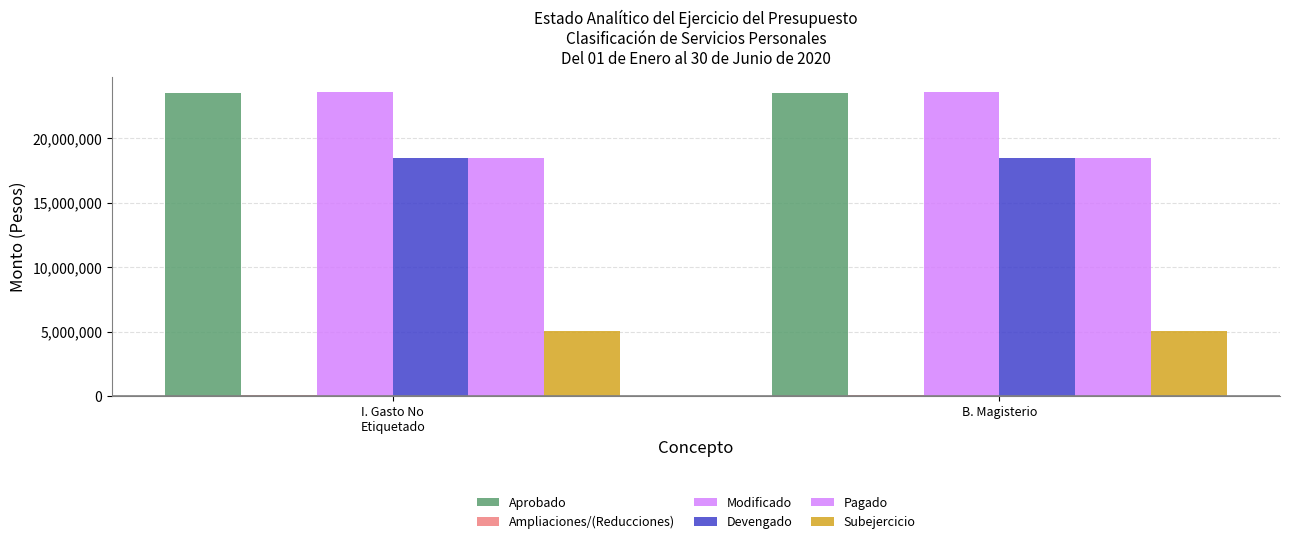

Are the bars horizontal?

No